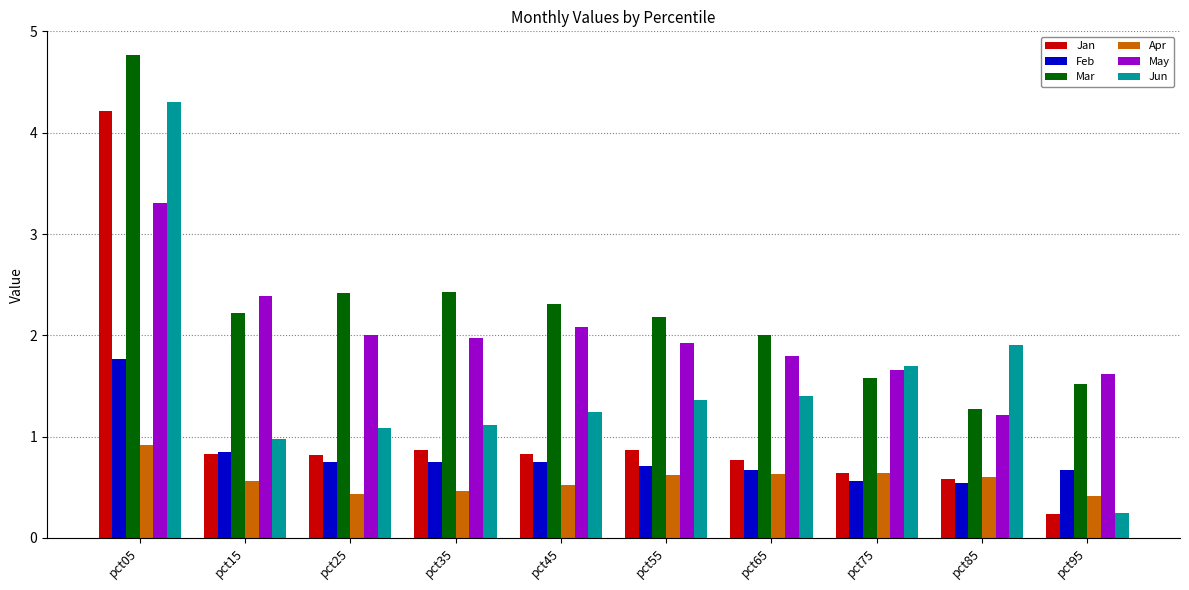

Rank the series by their maximum value, from highest to lowest.

Mar, Jun, Jan, May, Feb, Apr